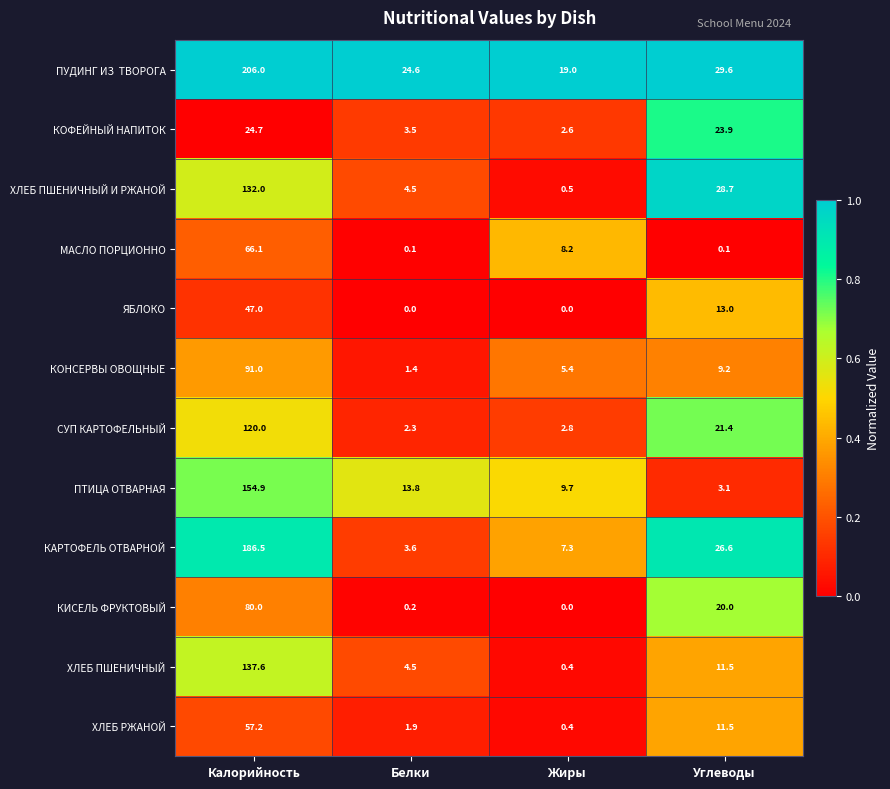

The ХЛЕБ ПШЕНИЧНЫЙ series shows 2.5 at Углеводы. True or false?

False